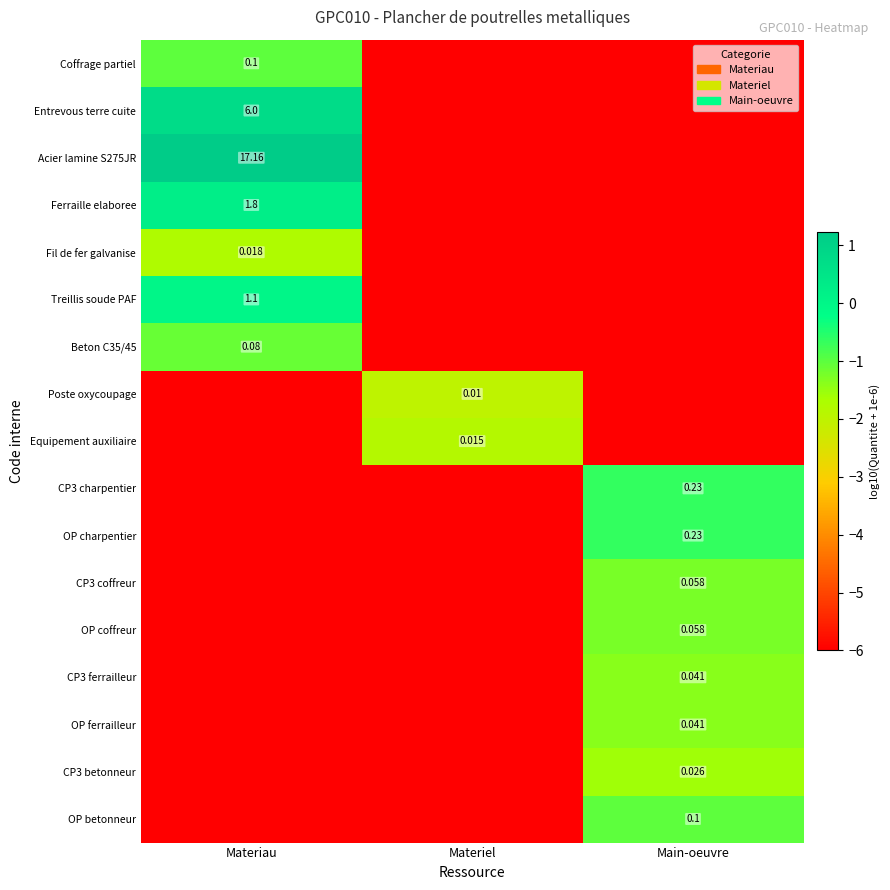

List the series in order of their peak value, lowest first.

Poste oxycoupage, Equipement auxiliaire, Fil de fer galvanise, CP3 betonneur, CP3 ferrailleur, OP ferrailleur, CP3 coffreur, OP coffreur, Beton C35/45, Coffrage partiel, OP betonneur, CP3 charpentier, OP charpentier, Treillis soude PAF, Ferraille elaboree, Entrevous terre cuite, Acier lamine S275JR